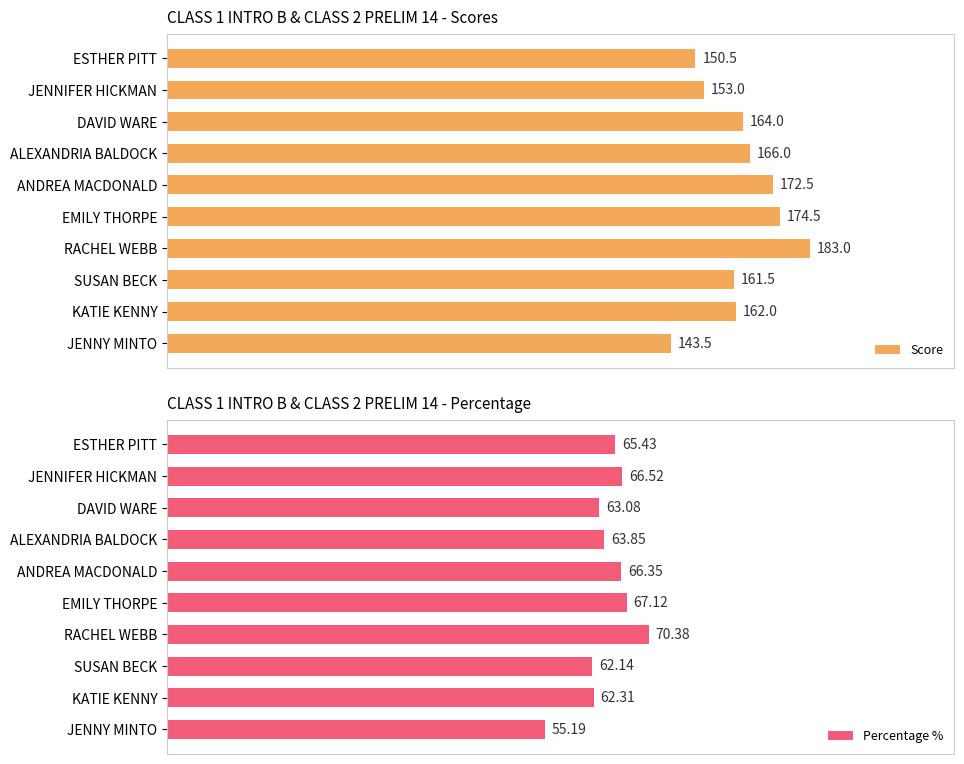

List the series in order of their peak value, lowest first.

Percentage %, Score